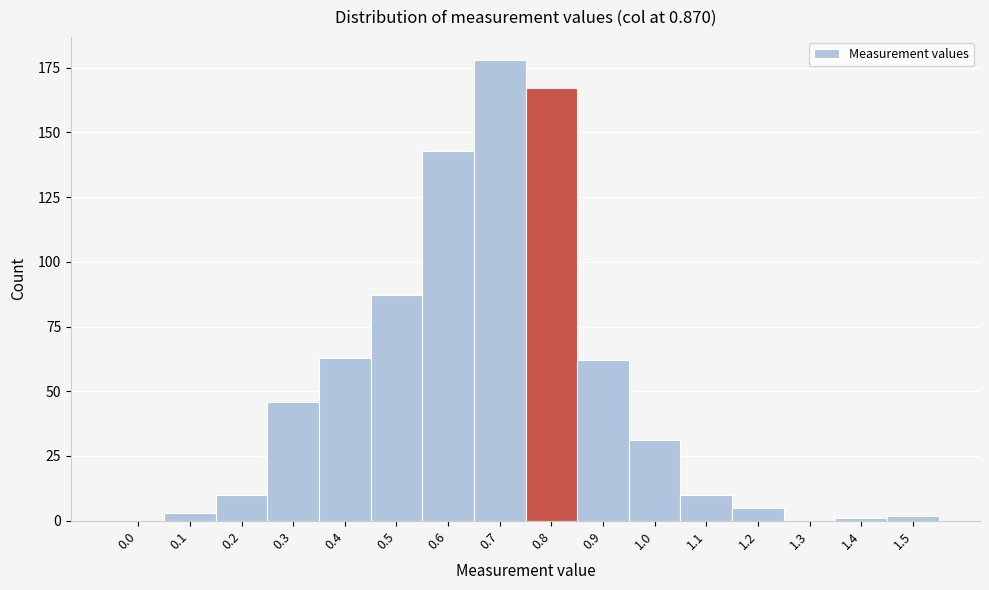

Reading left to right, what are all the values shown in this chart?

0.0=0	0.1=3	0.2=10	0.3=46	0.4=63	0.5=87	0.6=143	0.7=178	0.8=167	0.9=62	1.0=31	1.1=10	1.2=5	1.3=0	1.4=1	1.5=2